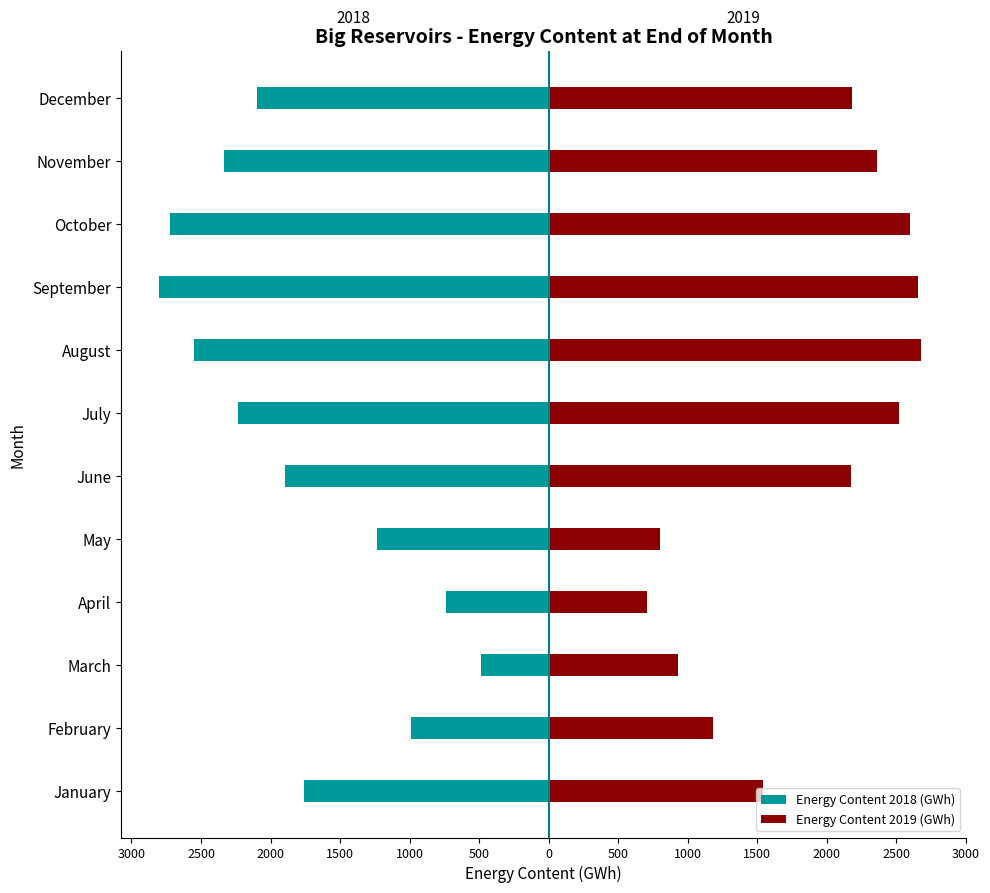

Reading right to left, list all the values displayed in this chart.

Energy Content 2018 (GWh): -2096.2	-2334.2	-2724.8	-2801.3	-2550.9	-2236.4	-1894.2	-1235.7	-737.8	-487.8	-987.3	-1760.2
Energy Content 2019 (GWh): 2179.0	2359.1	2594.4	2652.0	2674.2	2519.8	2170.5	802.6	703.9	929.3	1180.0	1542.7